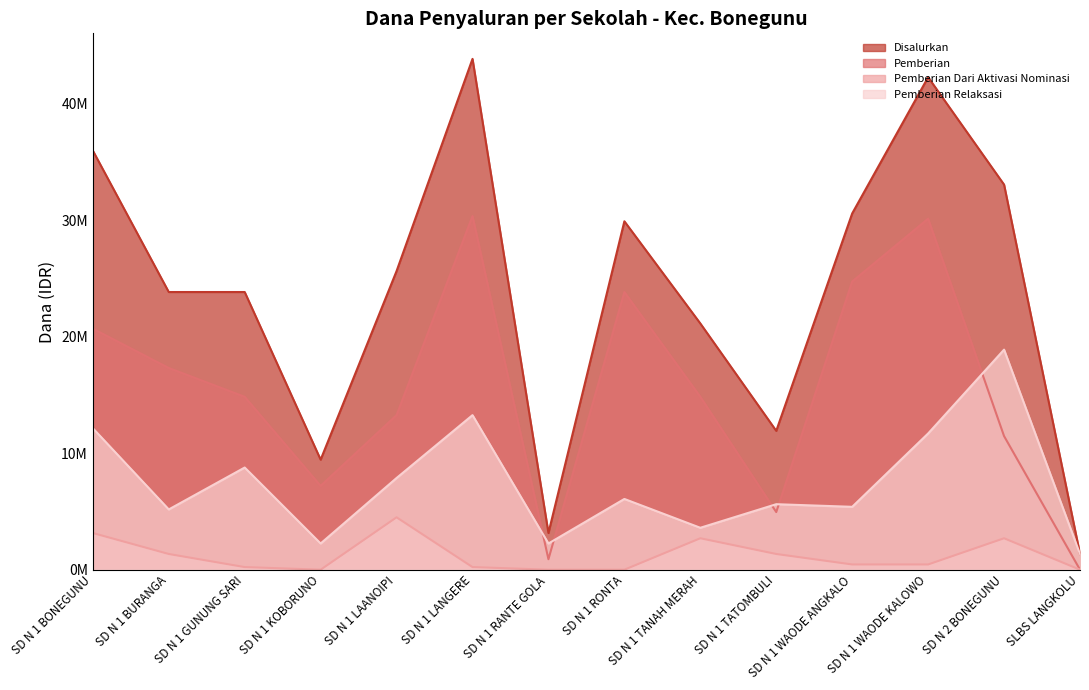

What is the value of the Disalurkan point at the 13th from the left?

33075000